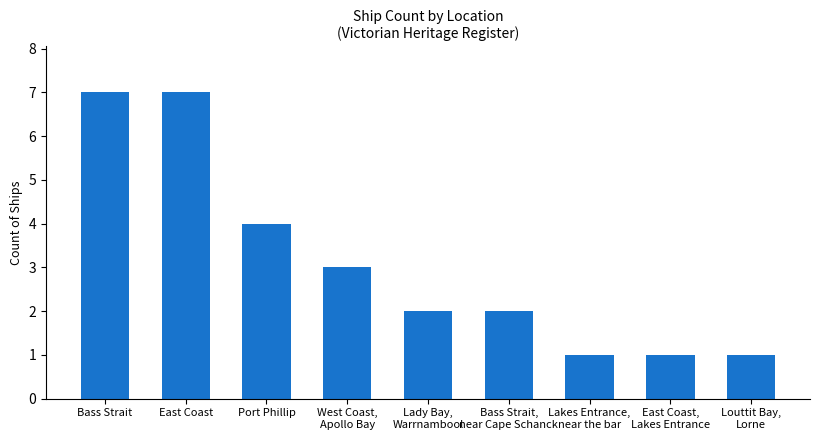

What is the difference between the second highest and minimum values?

6